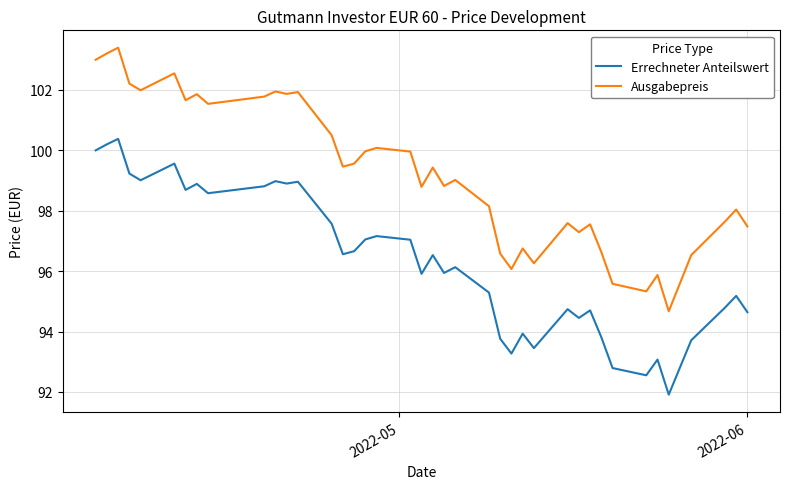

What is the smallest value displayed?

91.9